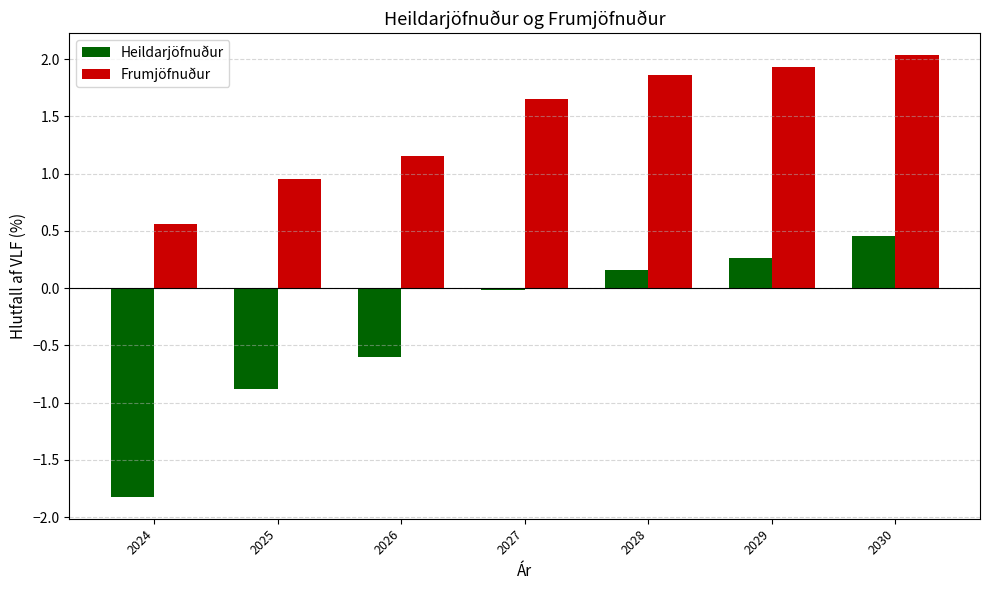

What are all the series names shown in the legend?

Heildarjöfnuður, Frumjöfnuður